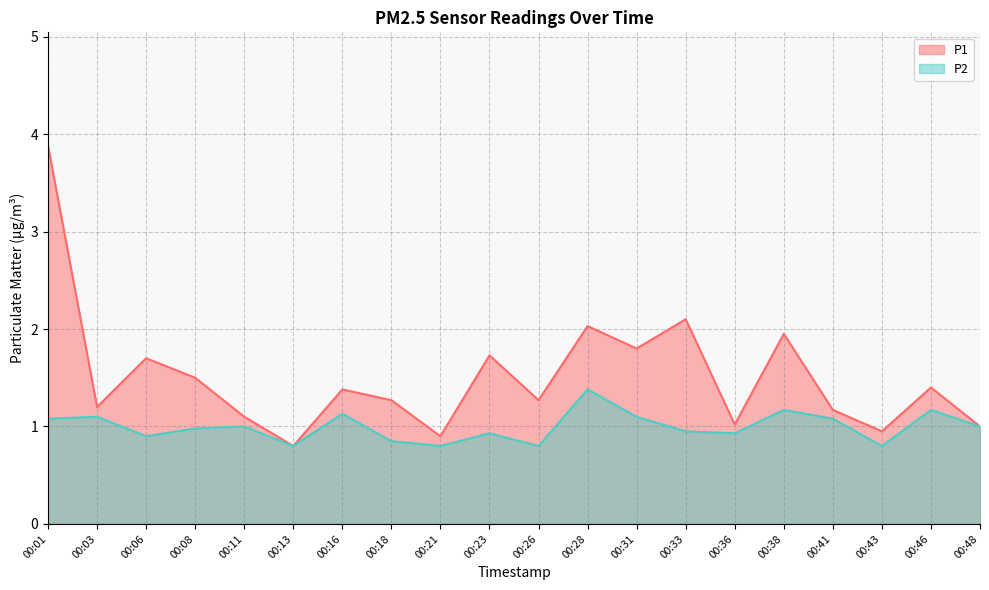

Reading left to right, extract all data points from this chart.

P1: 3.9	1.2	1.7	1.5	1.1	0.8	1.4	1.3	0.9	1.7	1.3	2.0	1.8	2.1	1.0	1.9	1.2	0.9	1.4	1.0
P2: 1.1	1.1	0.9	1.0	1.0	0.8	1.1	0.8	0.8	0.9	0.8	1.4	1.1	0.9	0.9	1.2	1.1	0.8	1.2	1.0